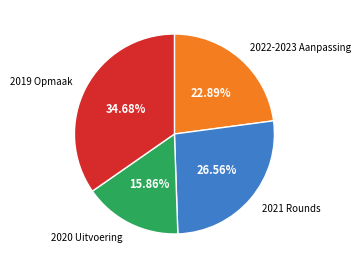

Rank the categories by value from lowest to highest.

2020 Uitvoering, 2022-2023 Aanpassing, 2021 Rounds, 2019 Opmaak